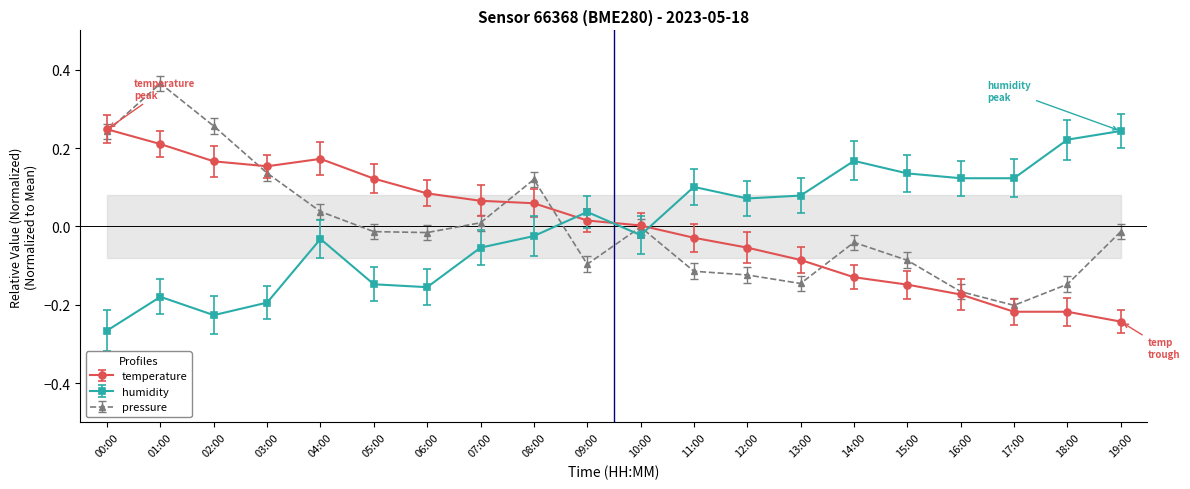

Which series has the largest range (max minus min)?

pressure_norm